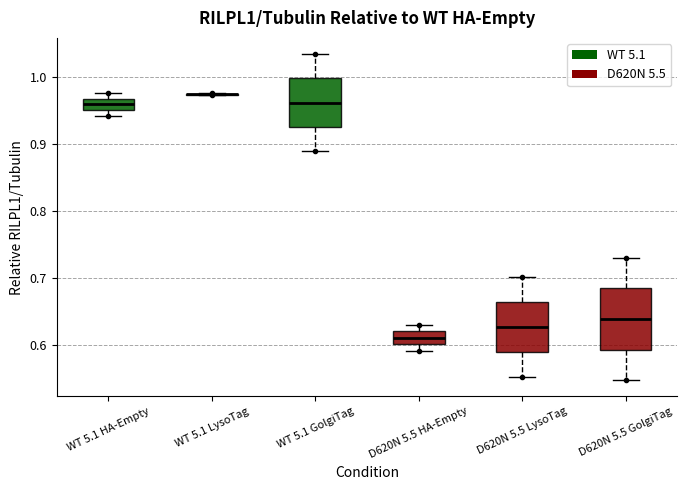

Reading left to right, read every box against the y-axis: the position of its median line, the range the box covers, and the ends of its whiskers. The values are not printed on the chart, so give them approximately, as read against the axis.

WT 5.1 HA-Empty: median 0.96, box 0.95 to 0.97, whiskers 0.94 to 0.98
WT 5.1 LysoTag: box collapsed to a line at 0.97, whiskers 0.97 to 0.98
WT 5.1 GolgiTag: median 0.96, box 0.93 to 1.00, whiskers 0.89 to 1.03
D620N 5.5 HA-Empty: median 0.61, box 0.60 to 0.62, whiskers 0.59 to 0.63
D620N 5.5 LysoTag: median 0.63, box 0.59 to 0.66, whiskers 0.55 to 0.70
D620N 5.5 GolgiTag: median 0.64, box 0.59 to 0.68, whiskers 0.55 to 0.73